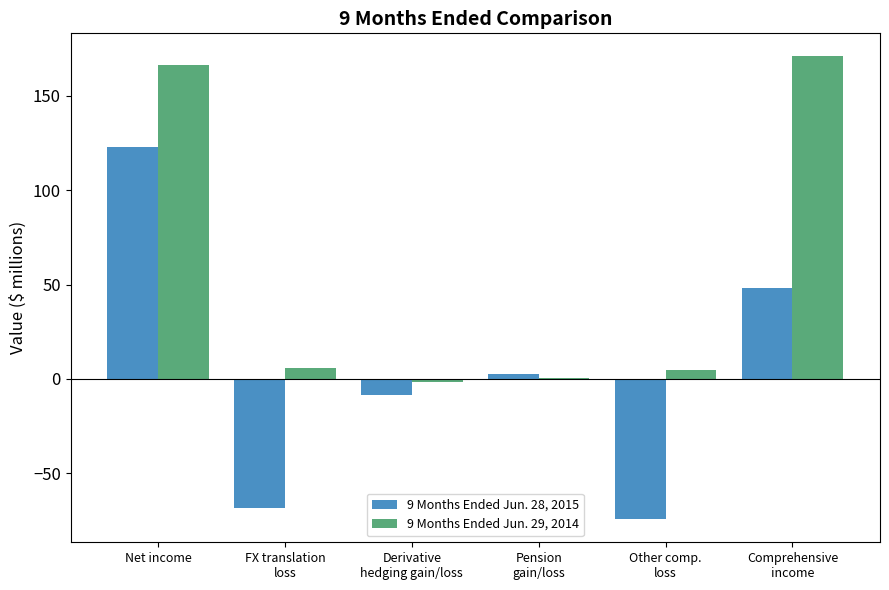

What is the maximum value for 9 Months Ended Jun. 28, 2015?

122.8